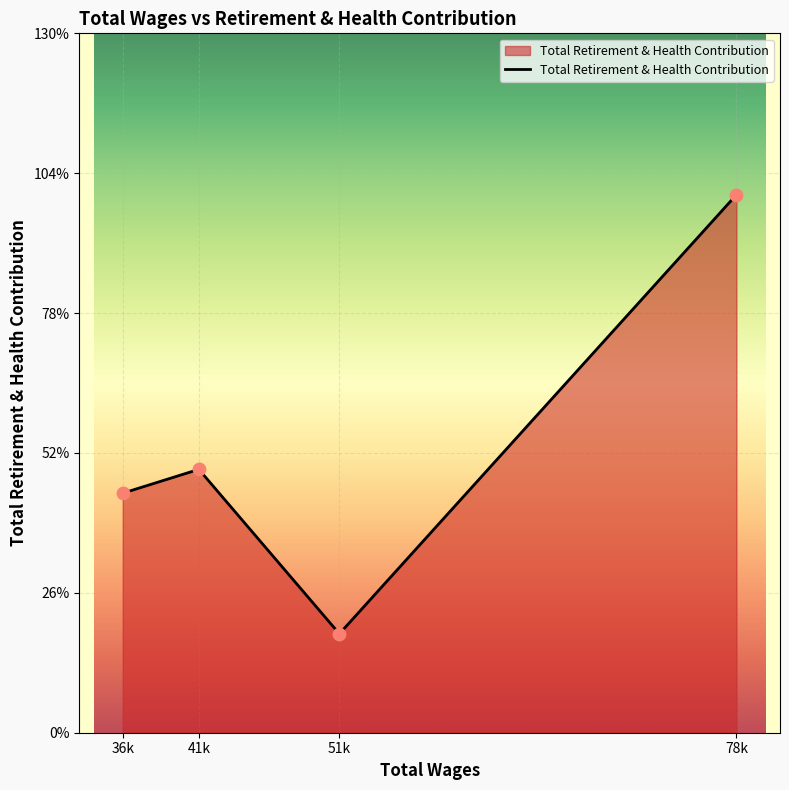

Between 36k and 78k, which is larger?

78k